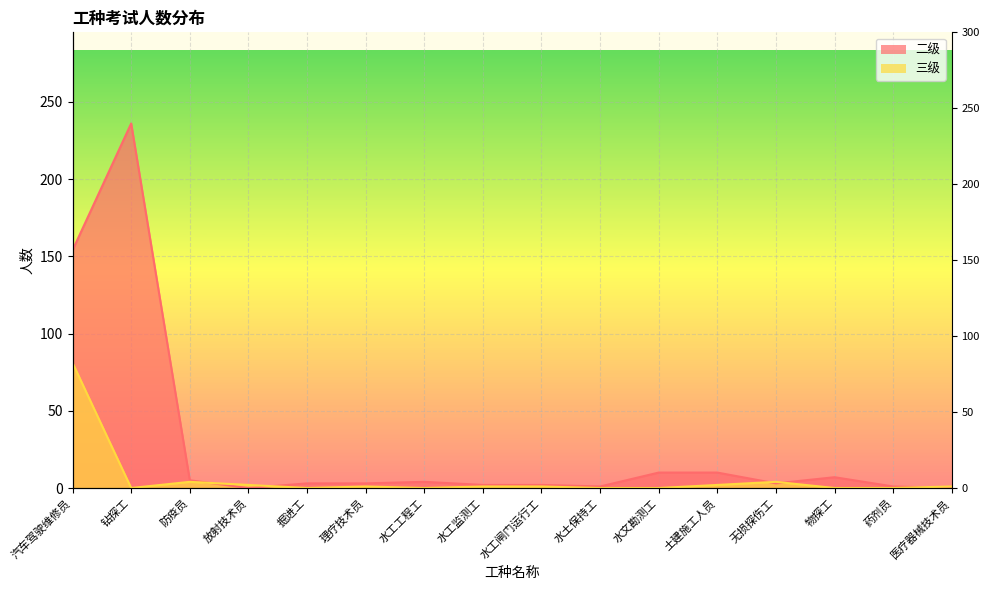

Which series changed the most between 防疫员 and 水工监测工?

二级